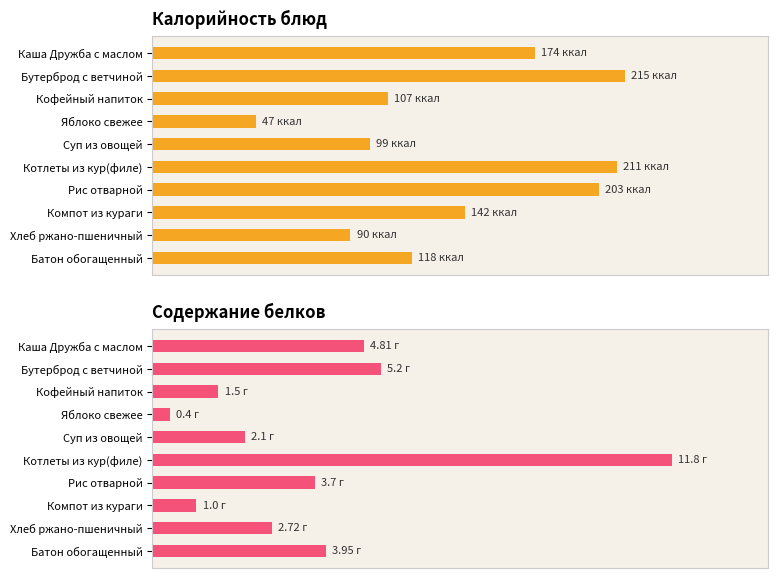

At how many categories does at least one series exceed 160?

4